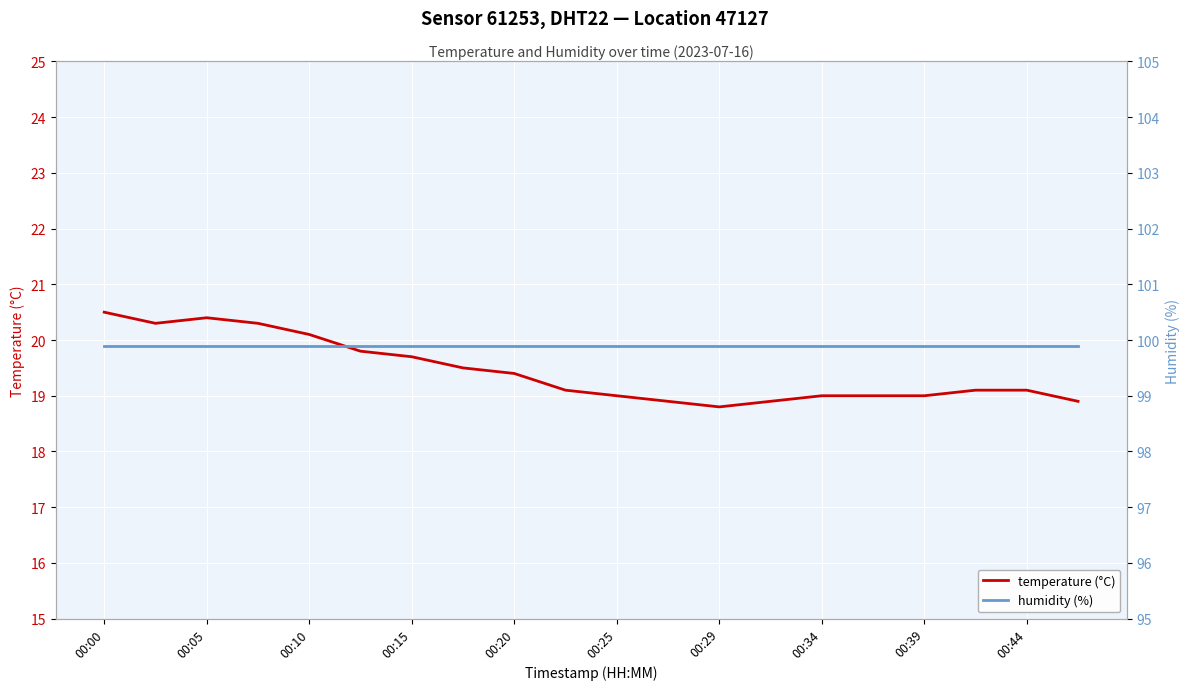

The value of temperature (°C) at 00:00 is 20.5. True or false?

True